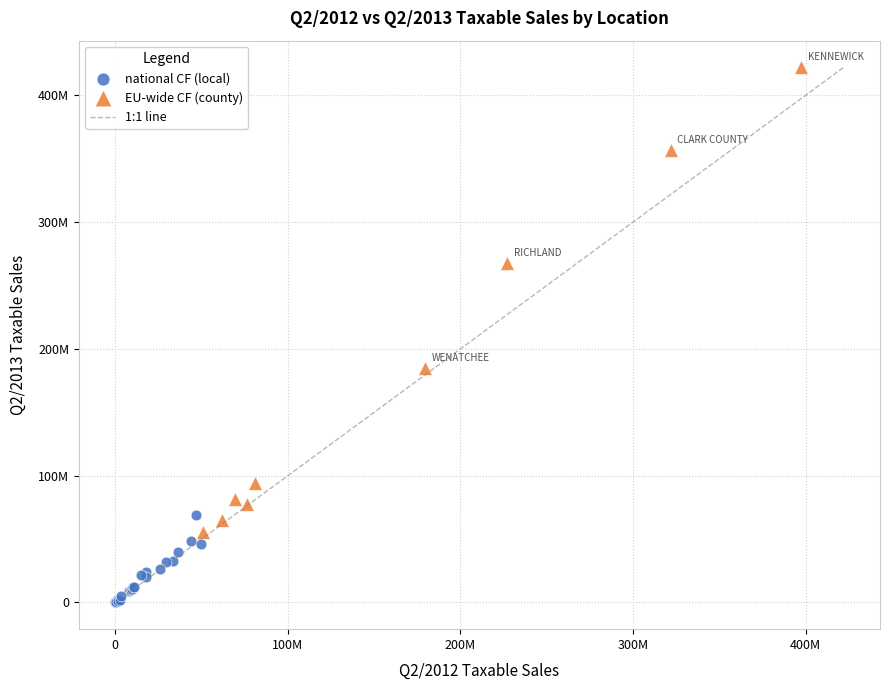

Which series contains the lowest Y value?

national CF (local)